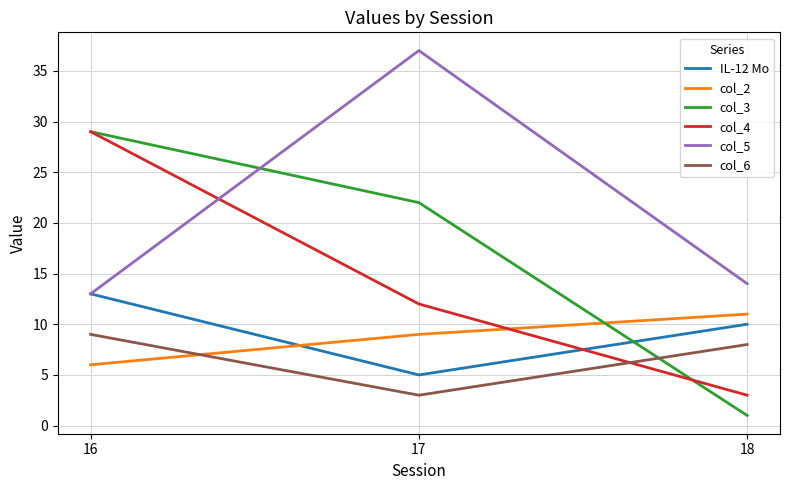

What is the difference between the highest and lowest values at 18?

13